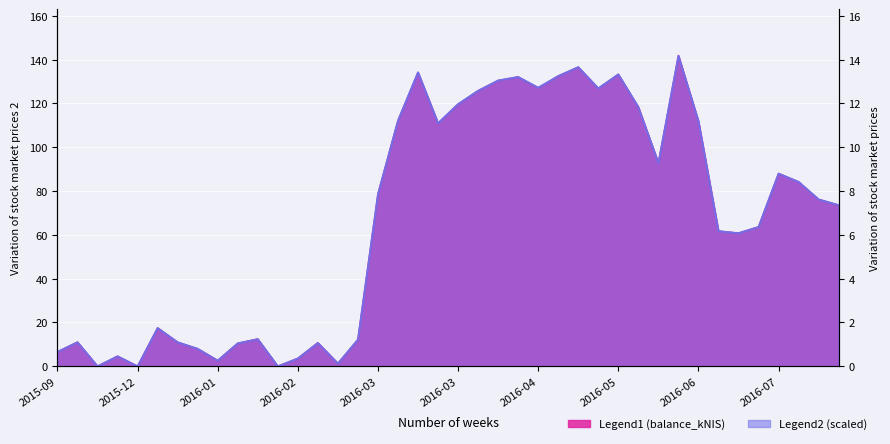

Rank the categories by balance_kNIS value from highest to lowest.

2016-06-16, 2016-05-10, 2016-03-17, 2016-05-26, 2016-05-05, 2016-04-21, 2016-04-14, 2016-04-27, 2016-05-19, 2016-04-07, 2016-03-31, 2016-06-02, 2016-03-10, 2016-06-23, 2016-03-23, 2016-06-09, 2016-07-21, 2016-07-28, 2016-03-03, 2016-08-04, 2016-08-11, 2016-07-14, 2016-06-30, 2016-07-07, 2015-12-17, 2016-01-21, 2016-02-25, 2015-09-24, 2015-12-24, 2016-02-11, 2016-01-14, 2015-12-31, 2015-09-17, 2015-11-26, 2016-02-04, 2016-01-07, 2016-02-18, 2015-10-01, 2015-12-03, 2016-01-28